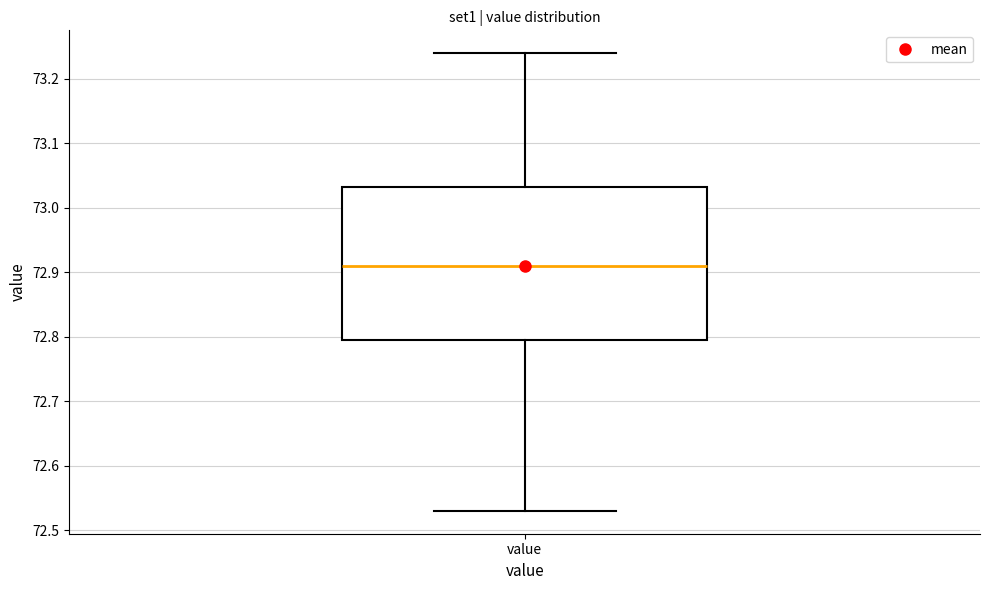

Transcribe this box plot: give where the median line is, the range the box spans, and where the two whiskers end, as read against the y-axis. The values are not printed on the chart, so give them approximately, as read against the axis.

median 72.91, box 72.80 to 73.03, whiskers 72.53 to 73.24